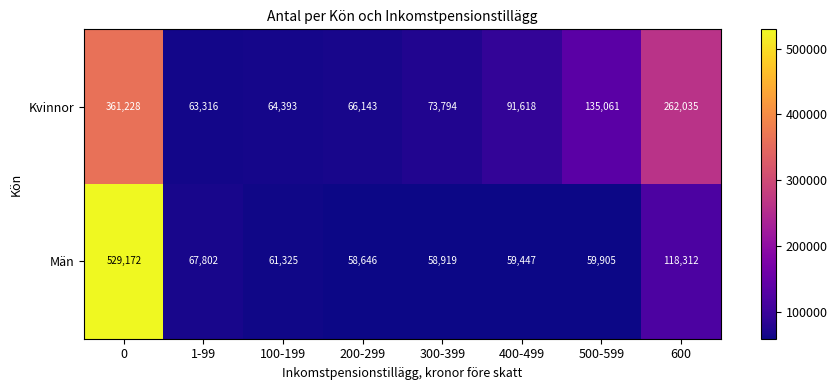

Rank the series by their maximum value, from lowest to highest.

Kvinnor, Män